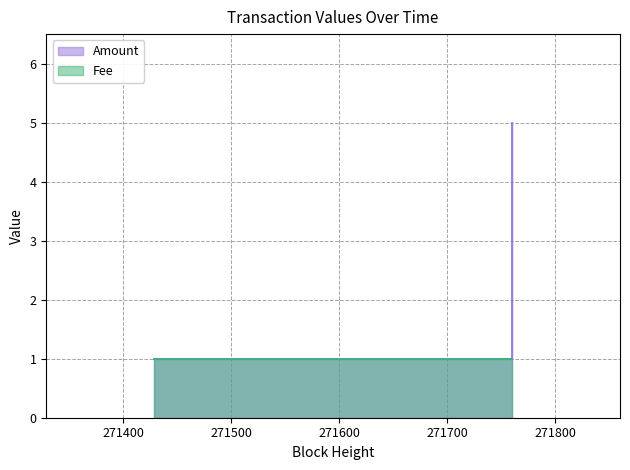

What is the ratio of the value at 2016-09-09 01:30:44 to the value at 2016-09-09 23:27:16?

0.2